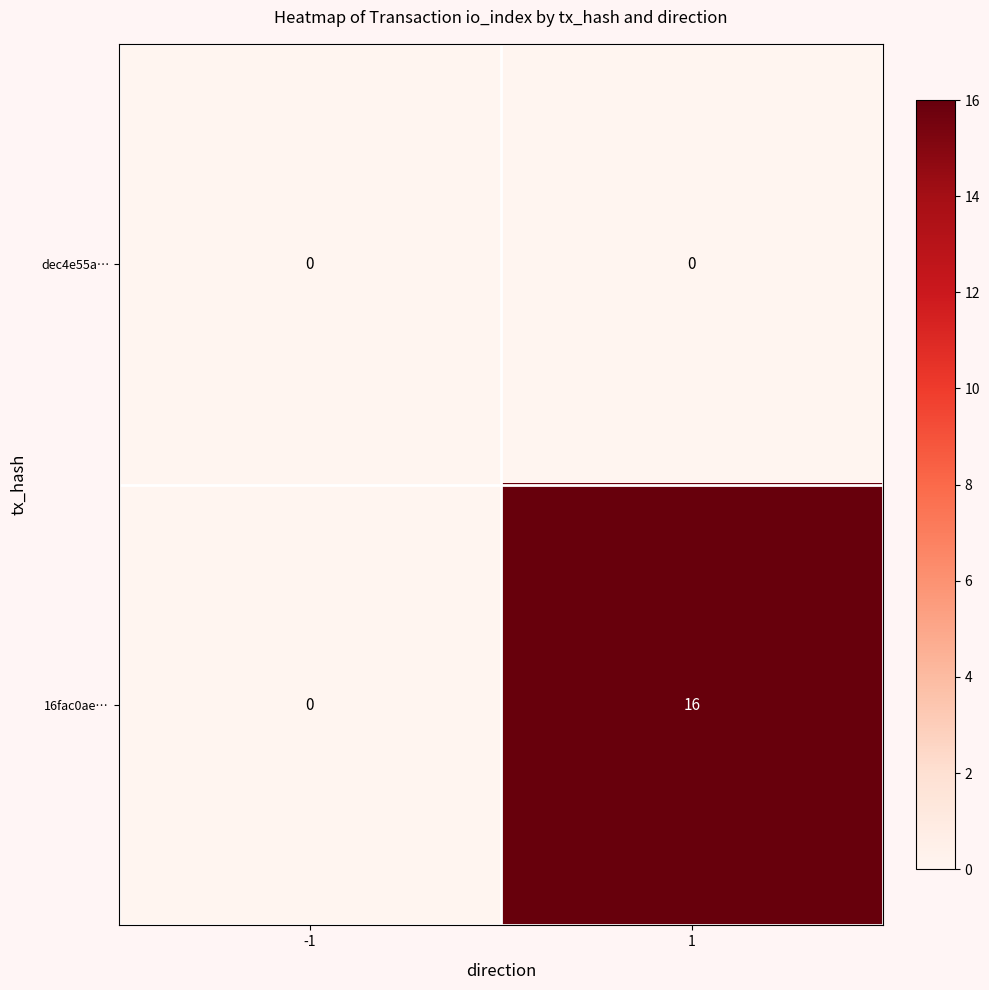

What is the difference between the 16fac0ae… values at 1 and -1?

16